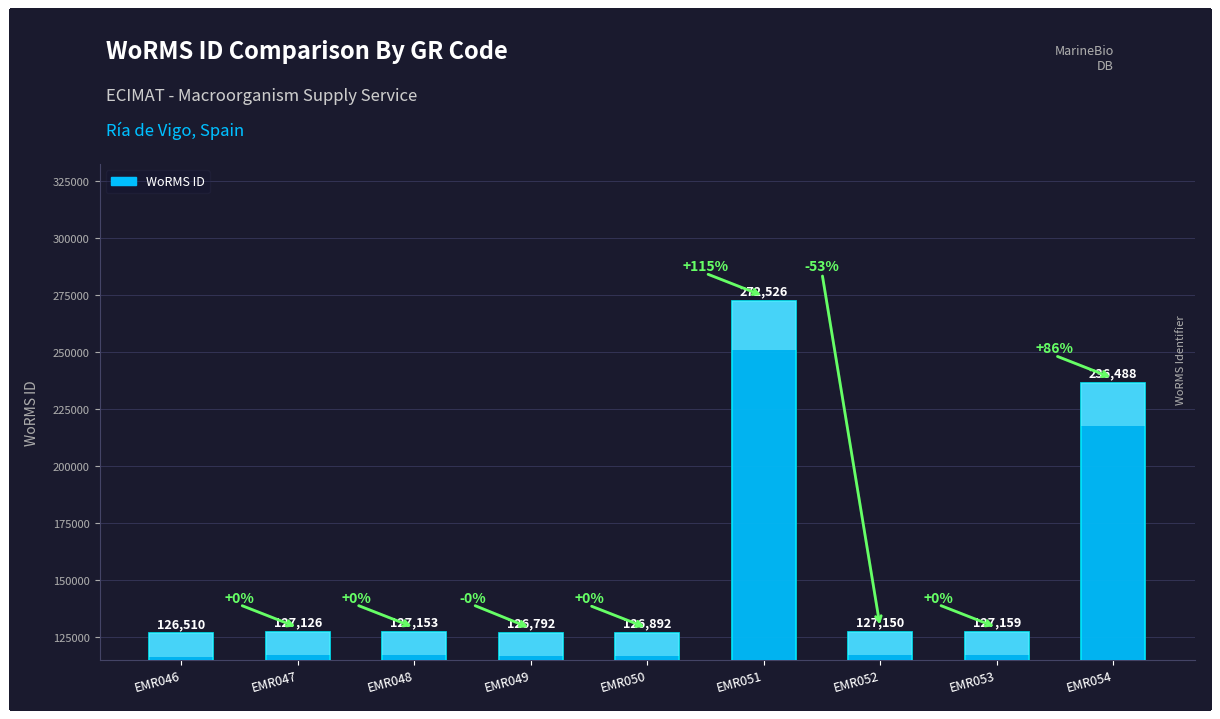

Reading left to right, extract all data points from this chart.

EMR046=126510	EMR047=127126	EMR048=127153	EMR049=126792	EMR050=126892	EMR051=272526	EMR052=127150	EMR053=127159	EMR054=236488